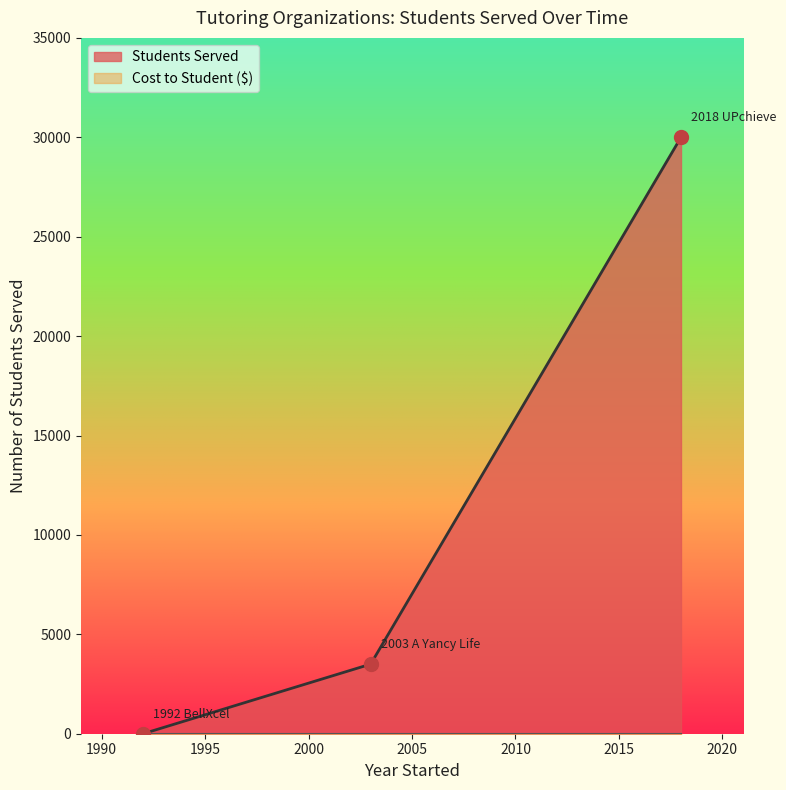

Which series has the largest total across all categories?

Students Served